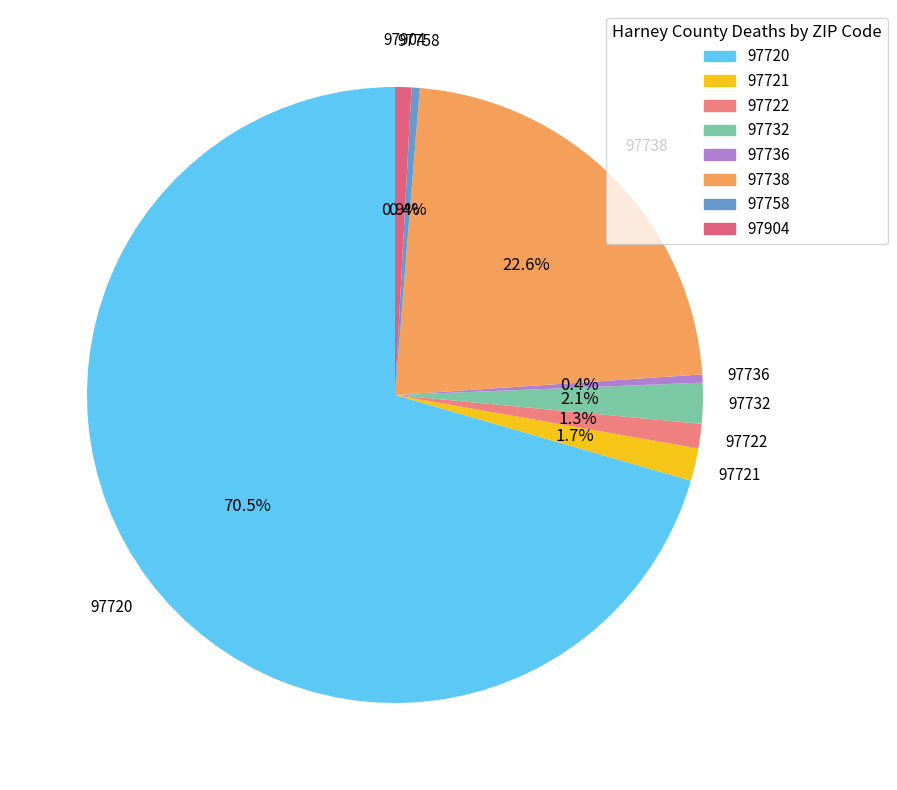

Which category has the biggest portion of the pie?

97720